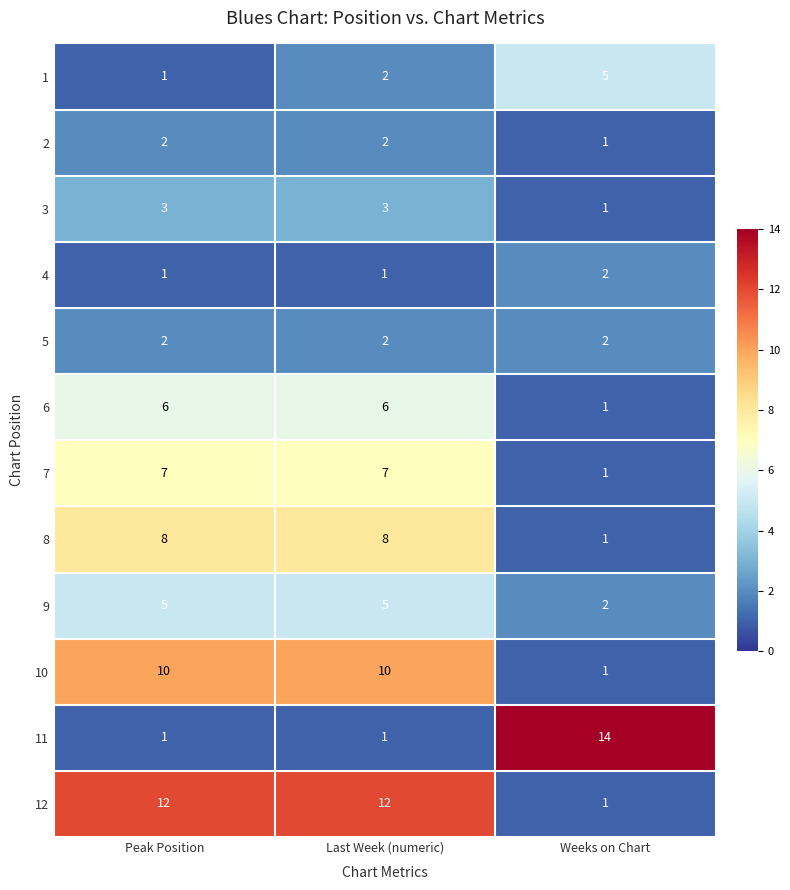

What is the difference between the 1 values at Peak Position and Weeks on Chart?

4